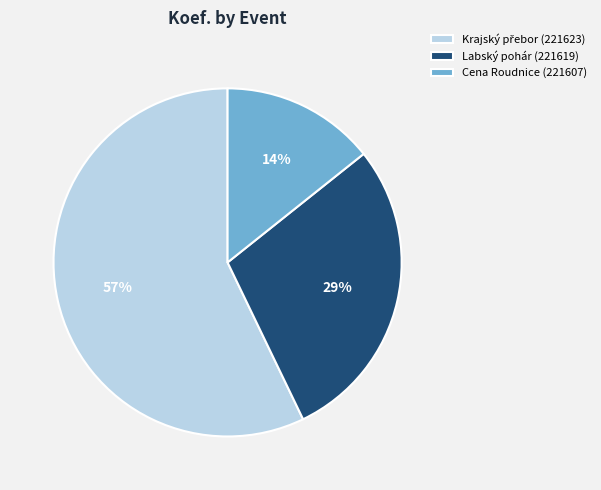

Which category has the smallest portion of the pie?

Cena Roudnice (221607)